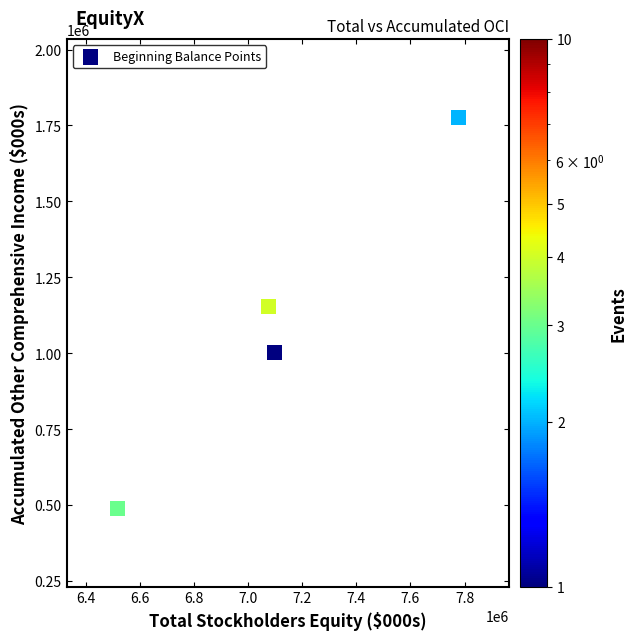

What is the average Y value?

1105539